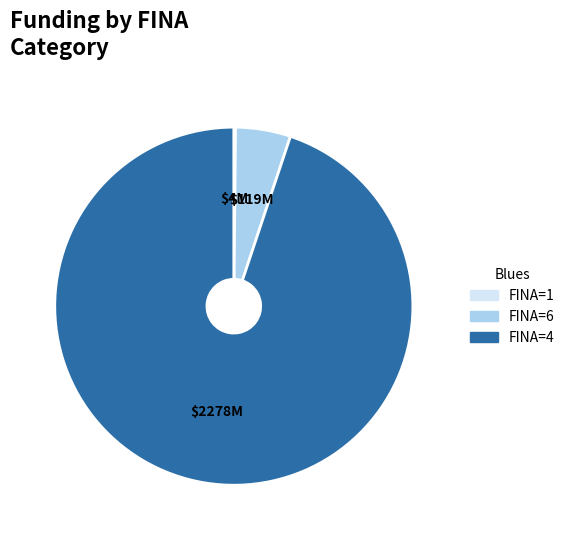

Is there any slice that represents more than half of the pie?

Yes